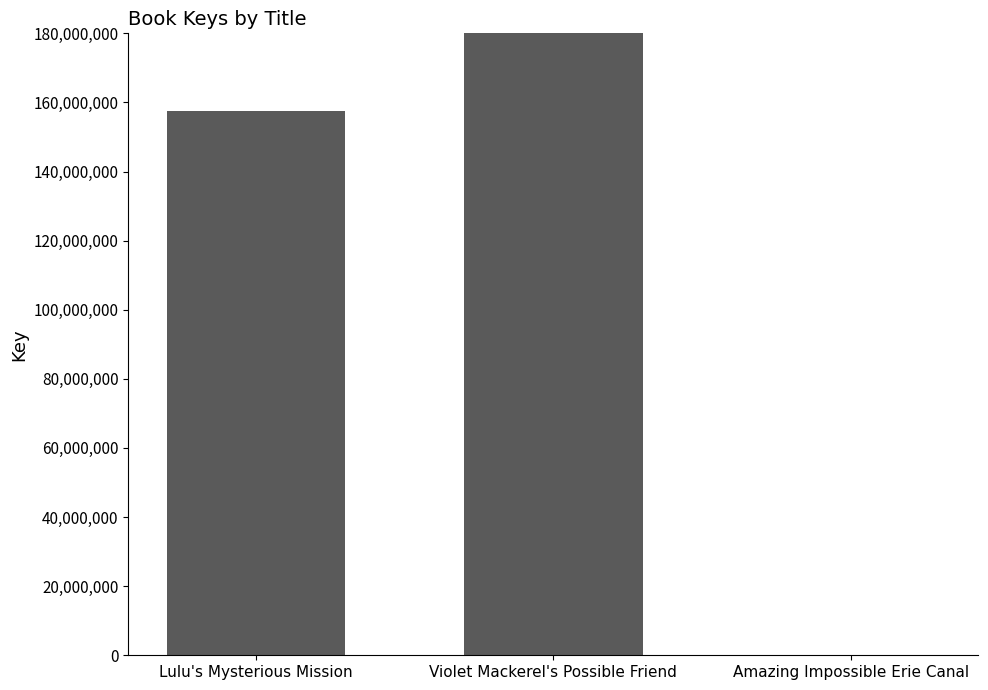

What is the label of the 3rd bar from the right?

Lulu's Mysterious Mission